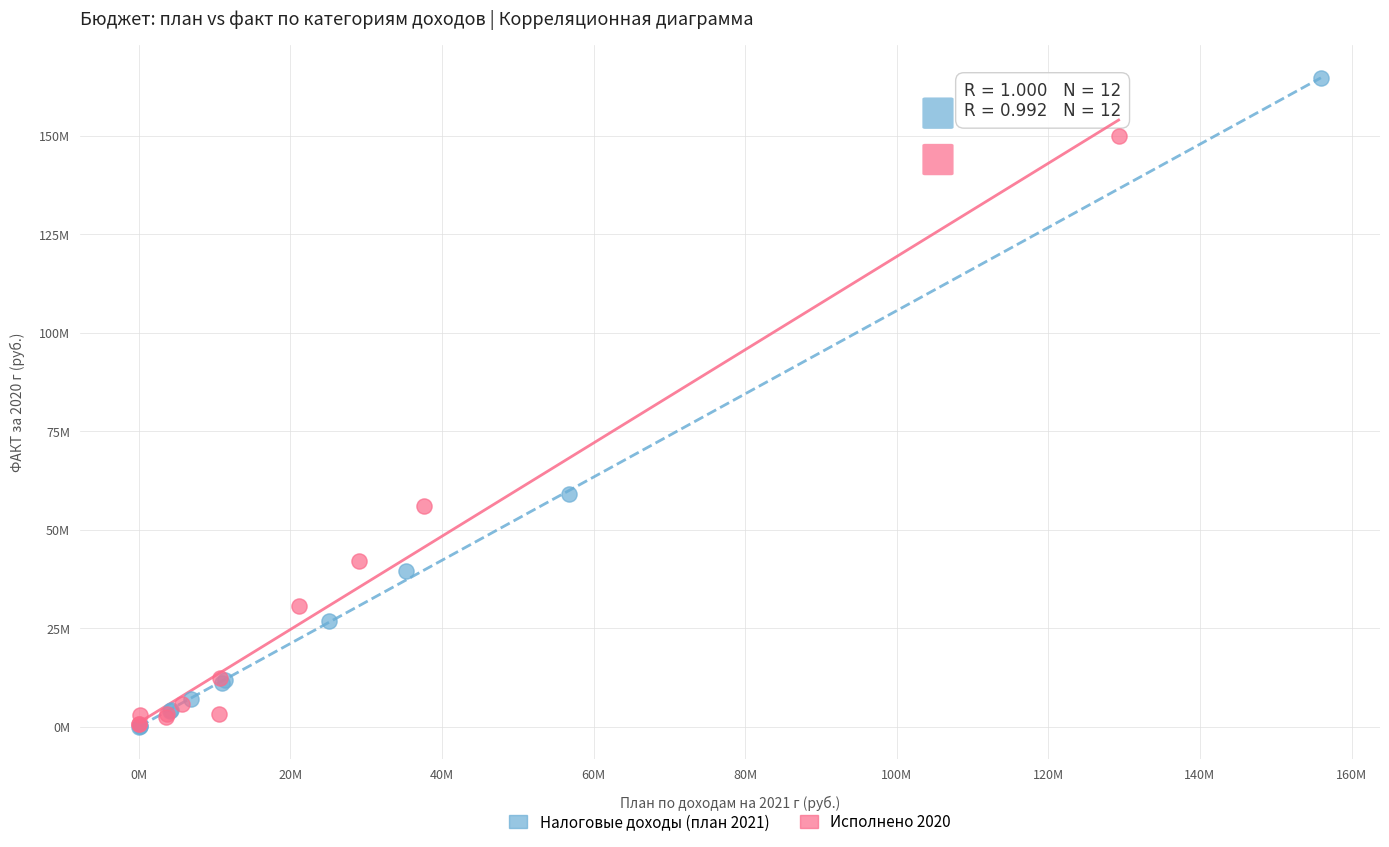

What are all the series names shown in the legend?

Налоговые доходы (план 2021), Исполнено 2020